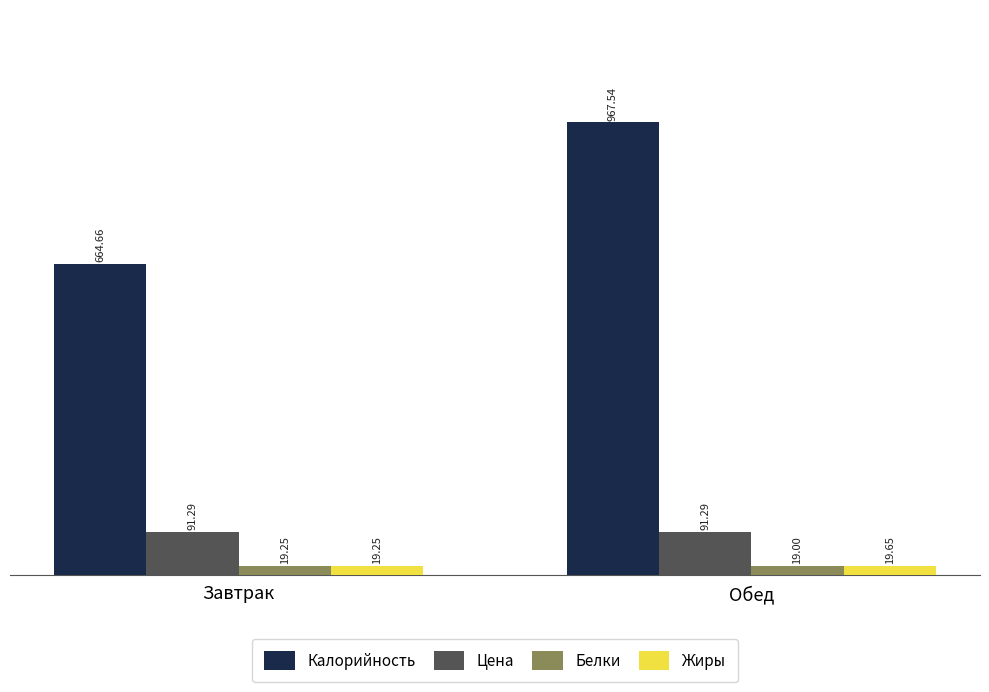

How many bars are there in each group?

4